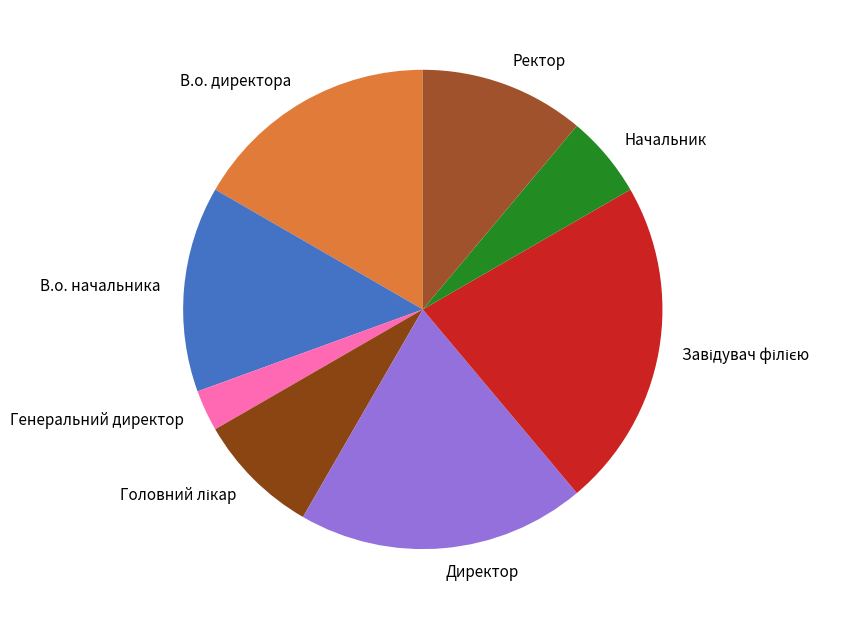

Approximately how many times larger is the value at В.о. директора compared to Ректор?

1.5